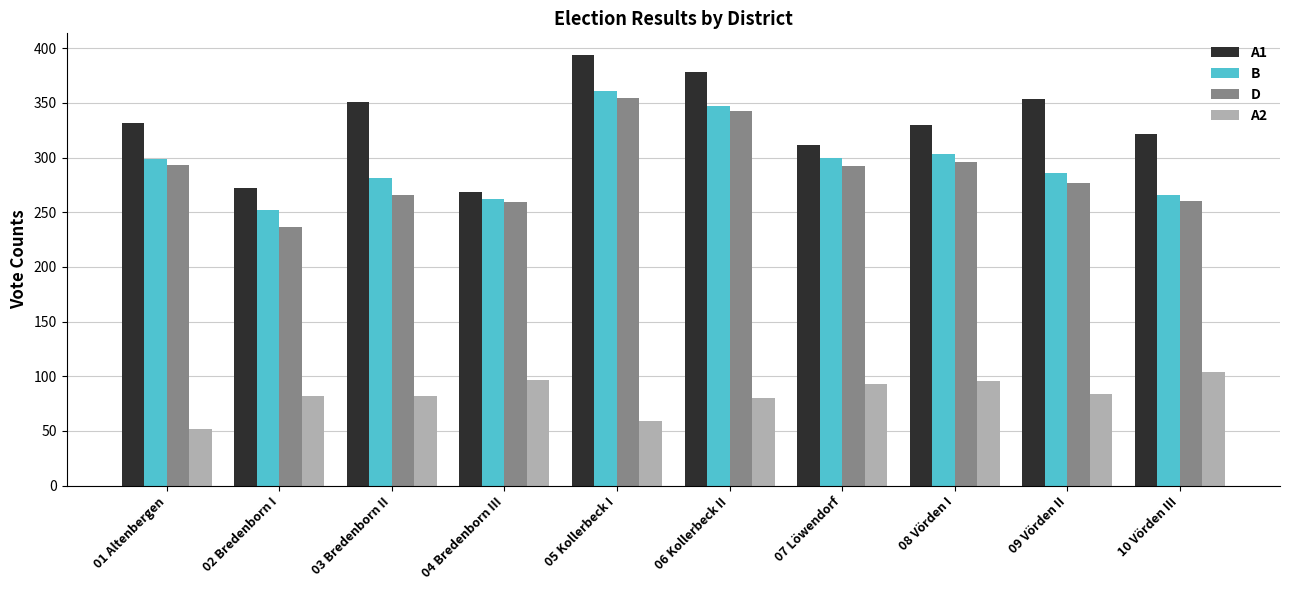

What is the difference between the maximum and minimum values in the B series?

109